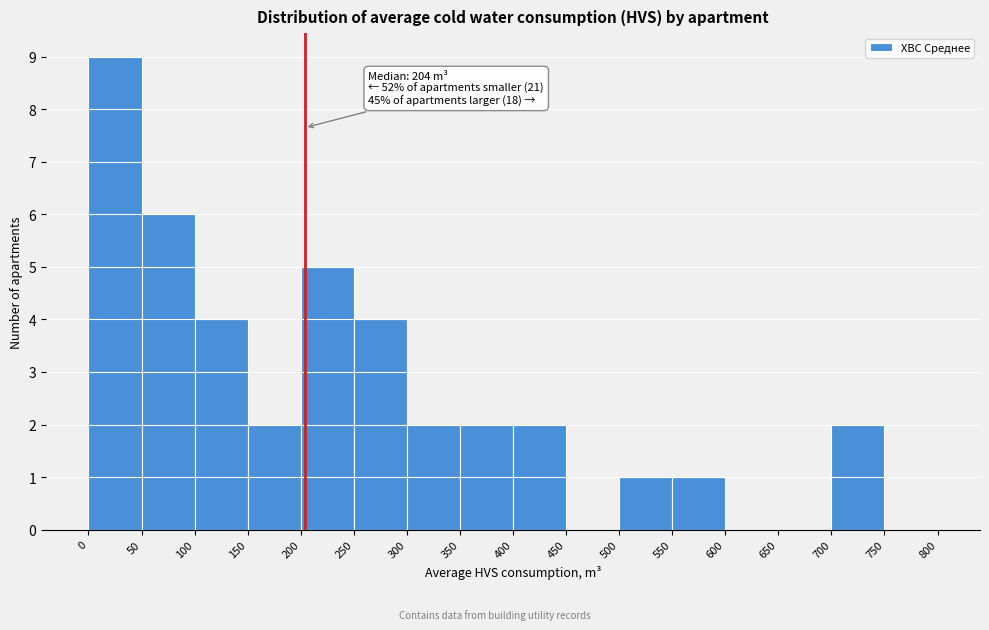

Which range on the x-axis has the tallest bar?

0 to 50